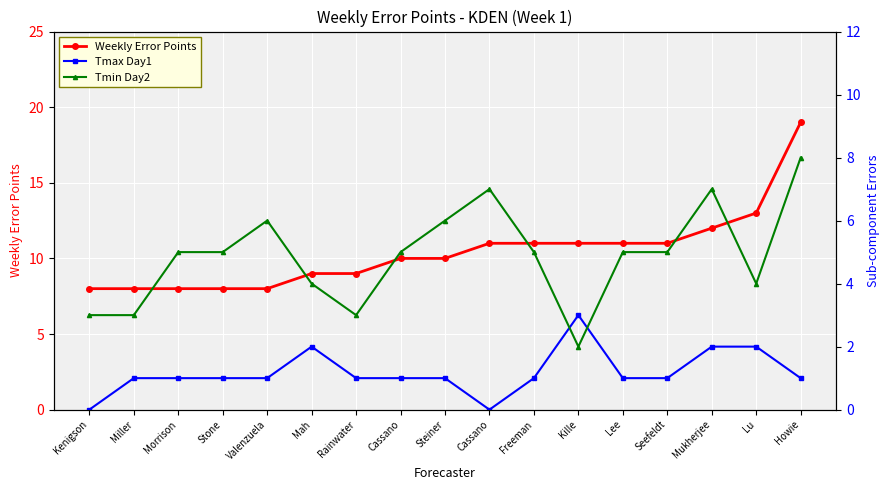

Which has a higher value, Mah or Lu?

Lu